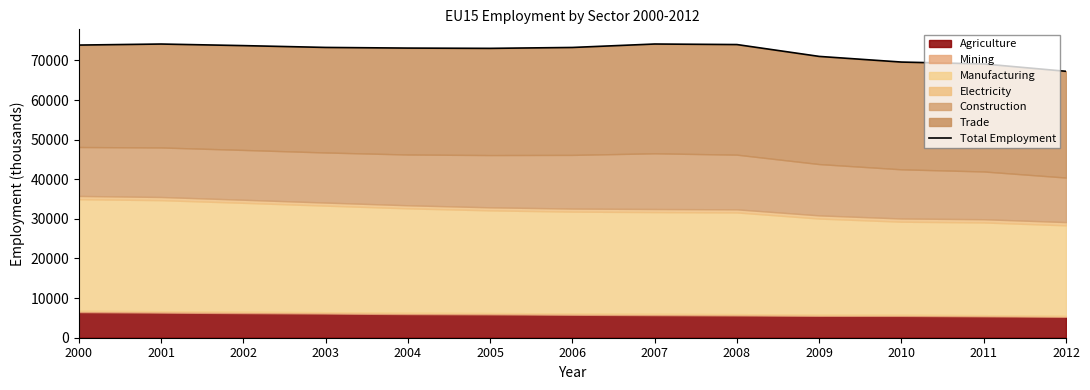

What is the sum of the values at 2001 and 2007?

148264.8